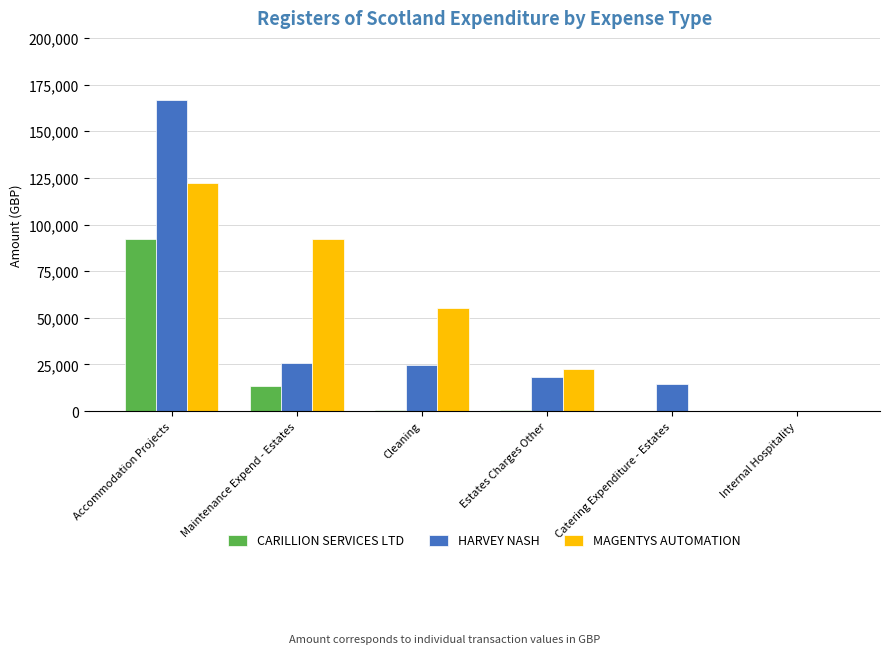

What are all the series names shown in the legend?

CARILLION SERVICES LTD, HARVEY NASH, MAGENTYS AUTOMATION